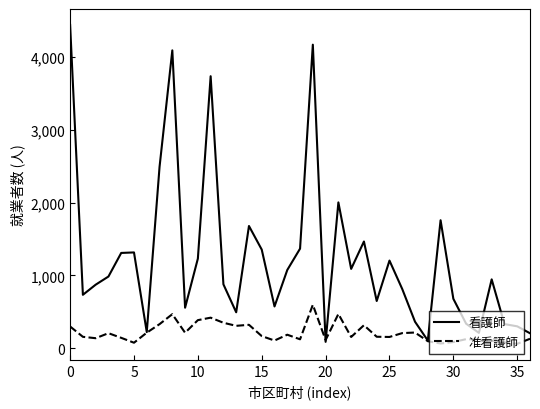

Which series has the widest spread of values?

看護師